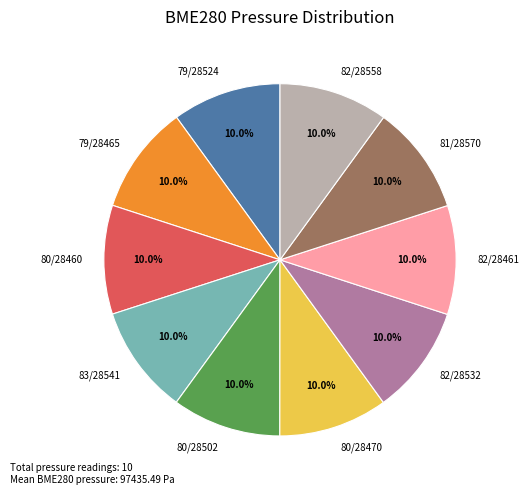

Does any single category account for the majority?

No